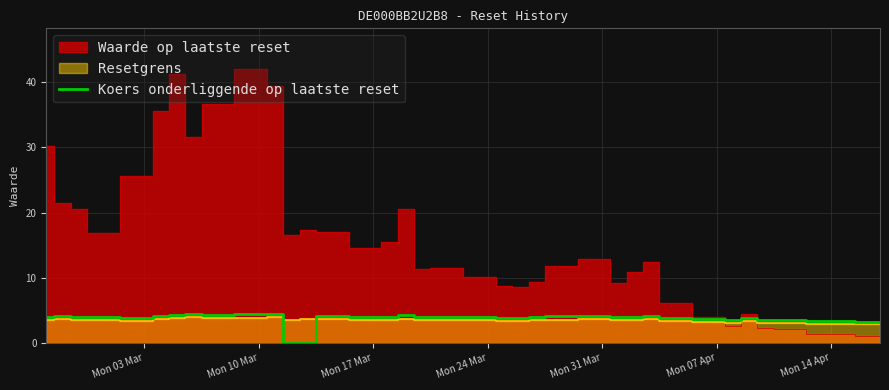

True or false: Koers onderliggende op laatste reset has a value of 3.7 at Mon 07 Apr.

True